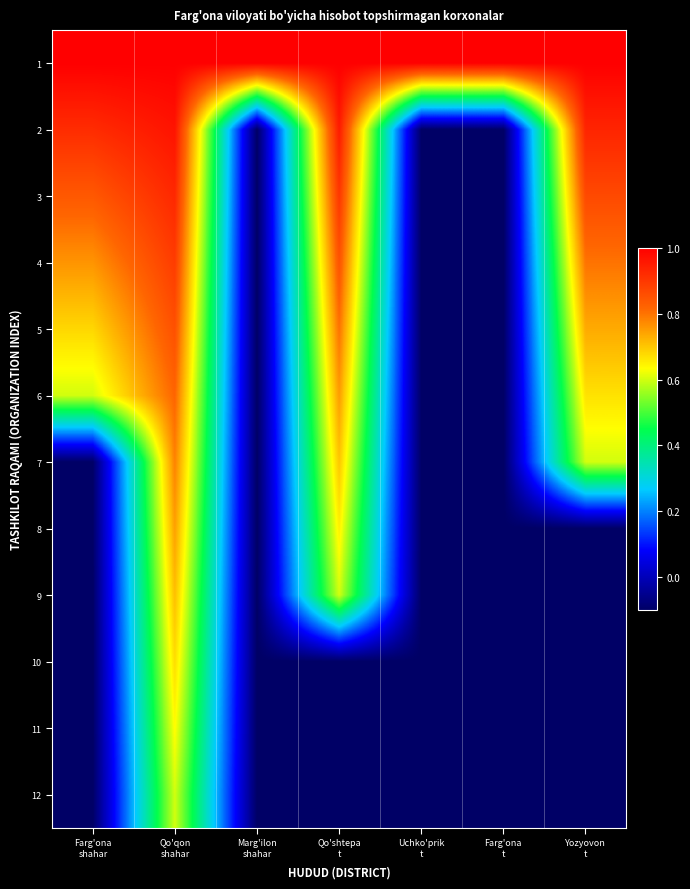

Reading left to right, what are all the values shown in this chart?

1: Farg'ona
shahar=1.0	Qo'qon
shahar=1.0	Marg'ilon
shahar=1.0	Qo'shtepa
t=1.0	Uchko'prik
t=1.0	Farg'ona
t=1.0	Yozyovon
t=1.0
2: Farg'ona
shahar=0.9	Qo'qon
shahar=1.0	Marg'ilon
shahar=-0.1	Qo'shtepa
t=0.9	Uchko'prik
t=-0.1	Farg'ona
t=-0.1	Yozyovon
t=0.9
3: Farg'ona
shahar=0.8	Qo'qon
shahar=0.9	Marg'ilon
shahar=-0.1	Qo'shtepa
t=0.9	Uchko'prik
t=-0.1	Farg'ona
t=-0.1	Yozyovon
t=0.9
4: Farg'ona
shahar=0.8	Qo'qon
shahar=0.9	Marg'ilon
shahar=-0.1	Qo'shtepa
t=0.8	Uchko'prik
t=-0.1	Farg'ona
t=-0.1	Yozyovon
t=0.8
5: Farg'ona
shahar=0.7	Qo'qon
shahar=0.9	Marg'ilon
shahar=-0.1	Qo'shtepa
t=0.8	Uchko'prik
t=-0.1	Farg'ona
t=-0.1	Yozyovon
t=0.7
6: Farg'ona
shahar=0.6	Qo'qon
shahar=0.8	Marg'ilon
shahar=-0.1	Qo'shtepa
t=0.8	Uchko'prik
t=-0.1	Farg'ona
t=-0.1	Yozyovon
t=0.7
7: Farg'ona
shahar=-0.1	Qo'qon
shahar=0.8	Marg'ilon
shahar=-0.1	Qo'shtepa
t=0.7	Uchko'prik
t=-0.1	Farg'ona
t=-0.1	Yozyovon
t=0.6
8: Farg'ona
shahar=-0.1	Qo'qon
shahar=0.7	Marg'ilon
shahar=-0.1	Qo'shtepa
t=0.6	Uchko'prik
t=-0.1	Farg'ona
t=-0.1	Yozyovon
t=-0.1
9: Farg'ona
shahar=-0.1	Qo'qon
shahar=0.7	Marg'ilon
shahar=-0.1	Qo'shtepa
t=0.6	Uchko'prik
t=-0.1	Farg'ona
t=-0.1	Yozyovon
t=-0.1
10: Farg'ona
shahar=-0.1	Qo'qon
shahar=0.7	Marg'ilon
shahar=-0.1	Qo'shtepa
t=-0.1	Uchko'prik
t=-0.1	Farg'ona
t=-0.1	Yozyovon
t=-0.1
11: Farg'ona
shahar=-0.1	Qo'qon
shahar=0.6	Marg'ilon
shahar=-0.1	Qo'shtepa
t=-0.1	Uchko'prik
t=-0.1	Farg'ona
t=-0.1	Yozyovon
t=-0.1
12: Farg'ona
shahar=-0.1	Qo'qon
shahar=0.6	Marg'ilon
shahar=-0.1	Qo'shtepa
t=-0.1	Uchko'prik
t=-0.1	Farg'ona
t=-0.1	Yozyovon
t=-0.1